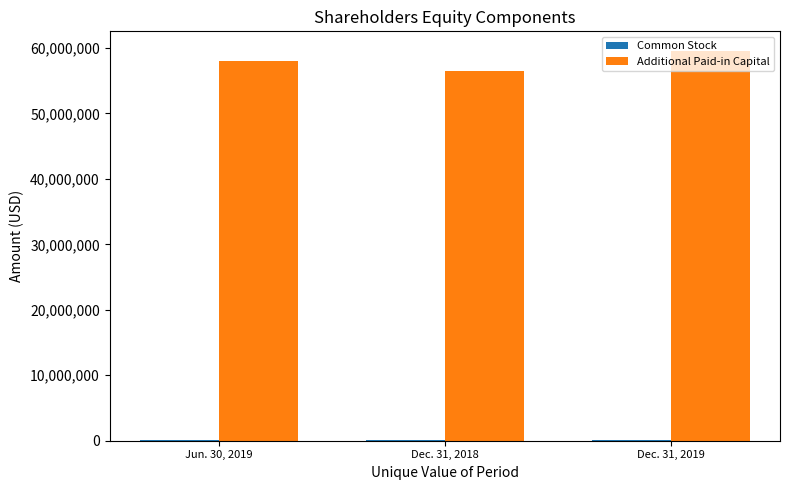

What is the maximum value for Additional Paid-in Capital?

59557406